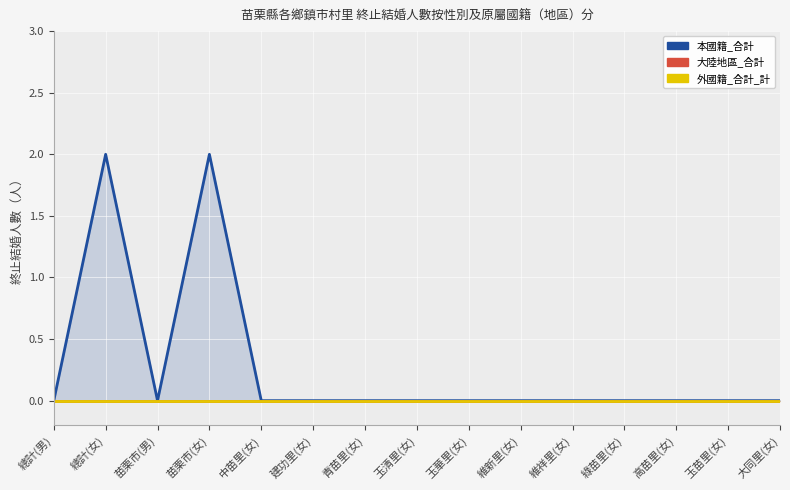

What is the maximum value shown in the chart?

2